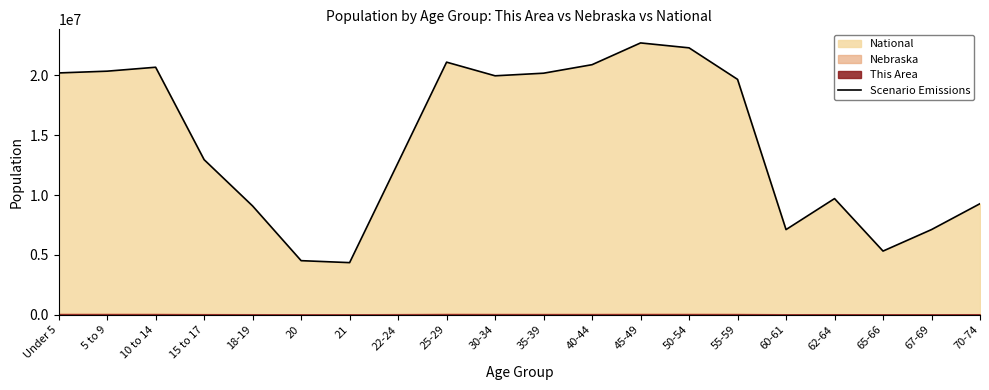

Is it true that the value at 40-44 is 35479018?

False